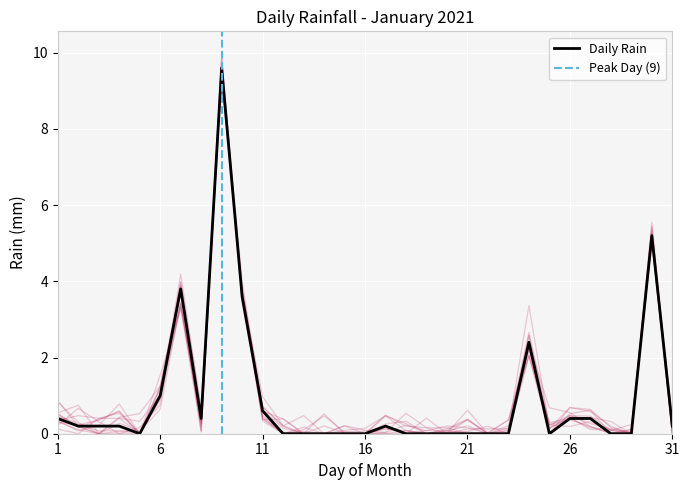

At which category does the chart reach its minimum across all series?

2021-01-05